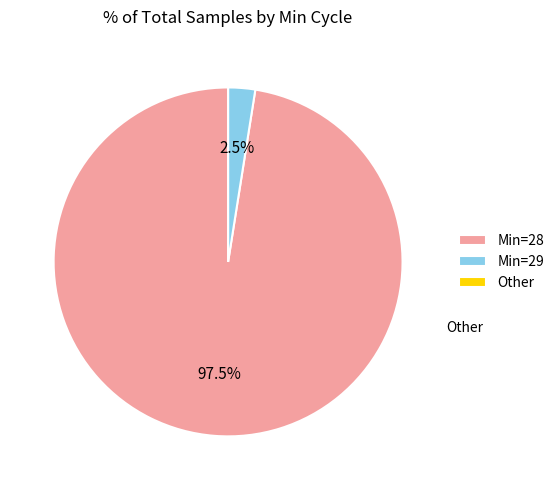

What percentage do Min=29 and Min=28 together represent?

100.0%